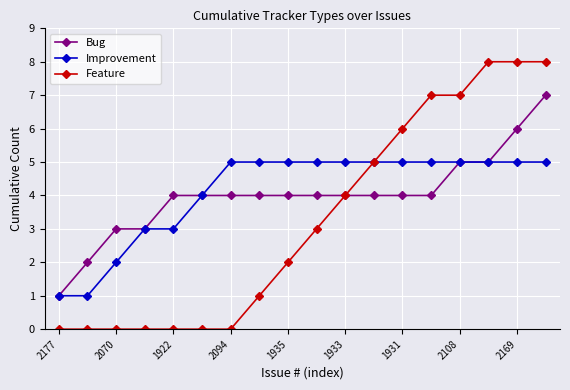

Which series has the largest range (max minus min)?

Feature